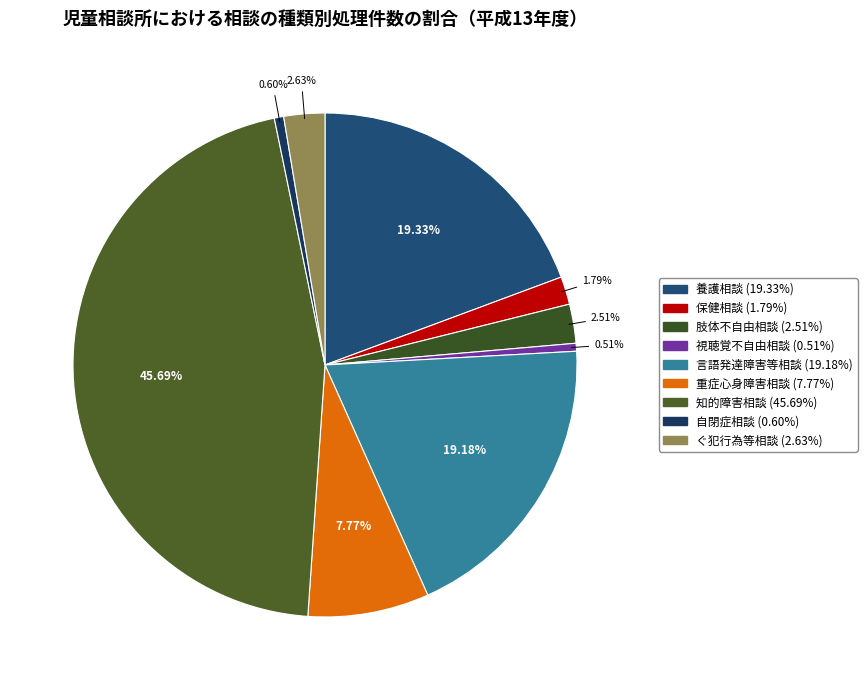

What is the ratio of the value at 言語発達障害等相談 to the value at 養護相談?

1.0